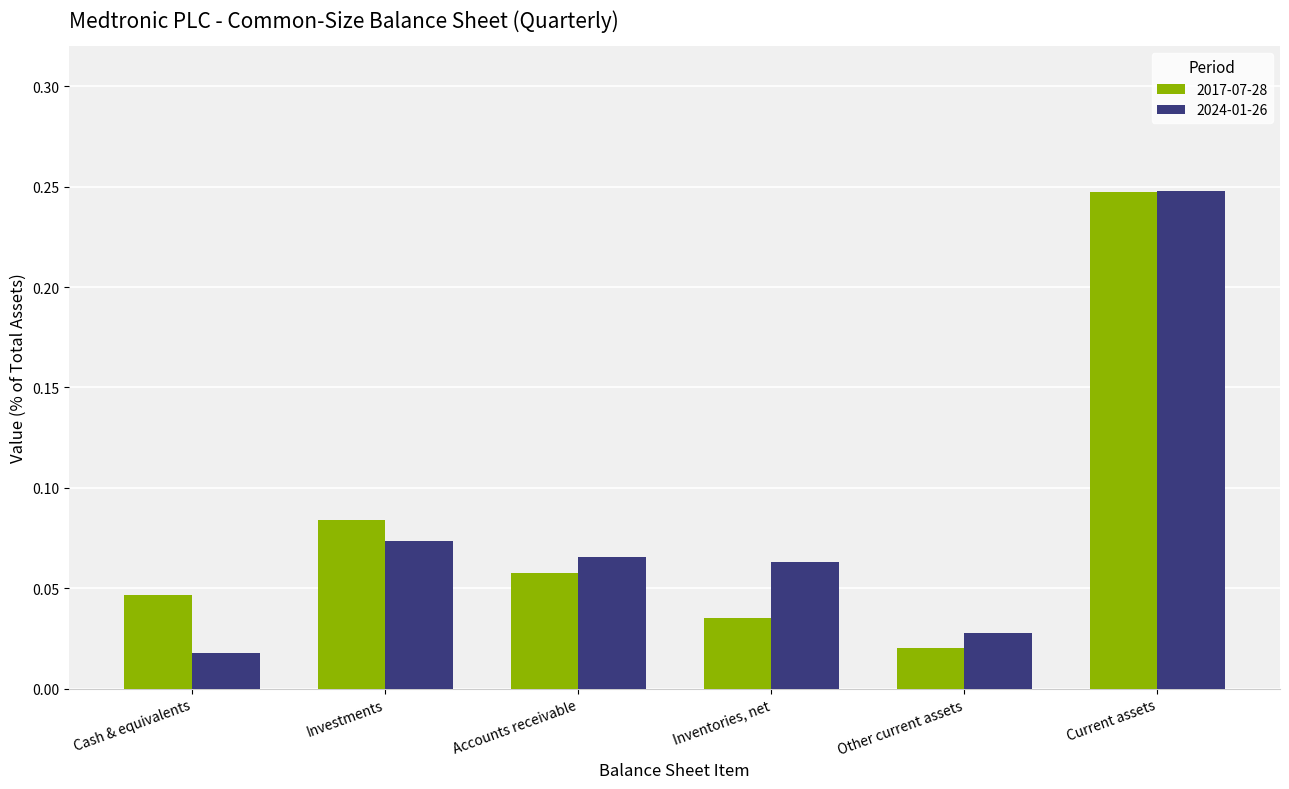

What is the label of the 6th bar from the right?

Cash & equivalents